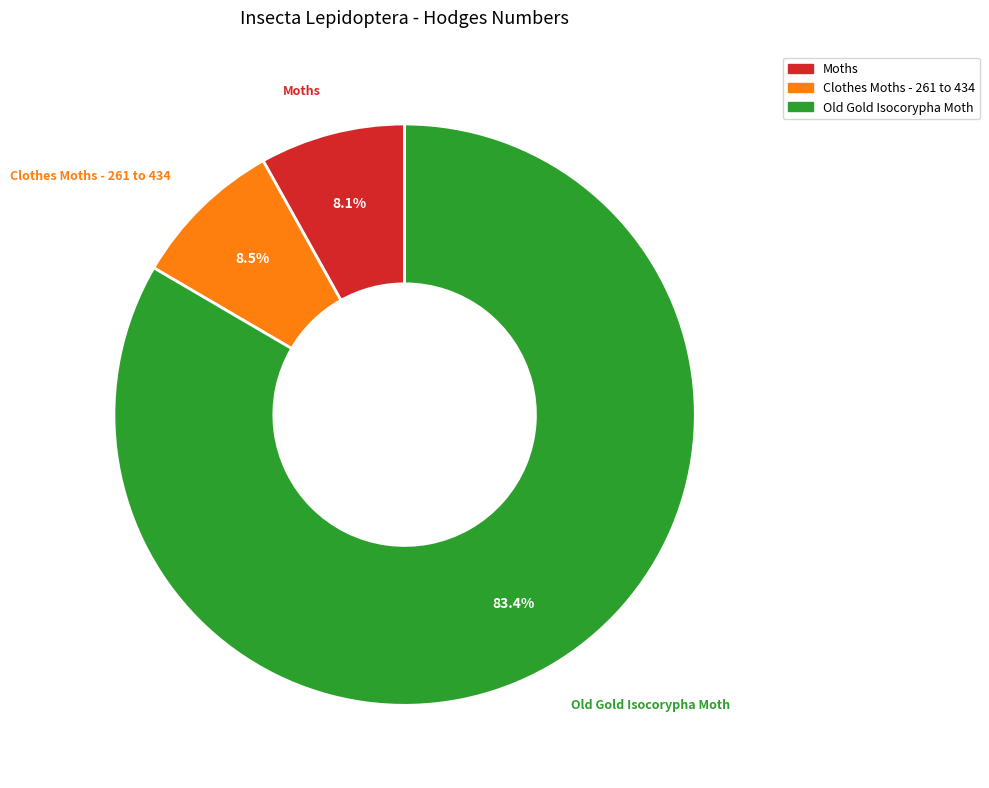

To the nearest percent, what is the difference between the largest and smallest slice percentages?

75%